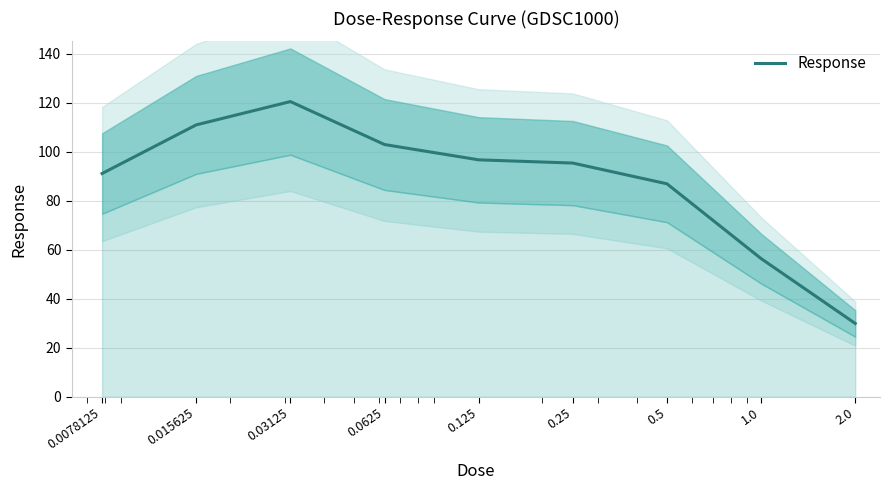

How many lines are shown in the chart?

1